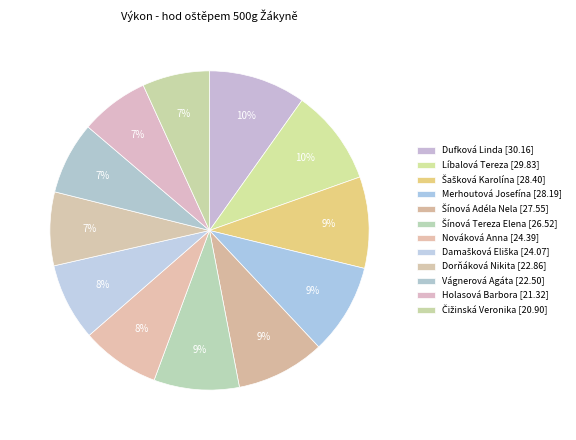

Count the number of slices in the pie.

12